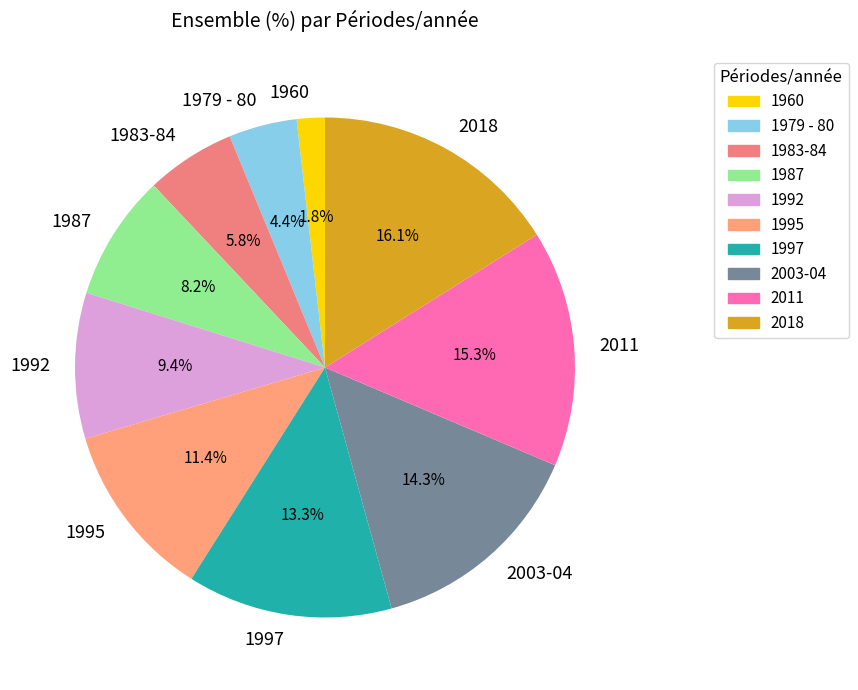

To the nearest percent, what percentage of the pie is 2011?

15%